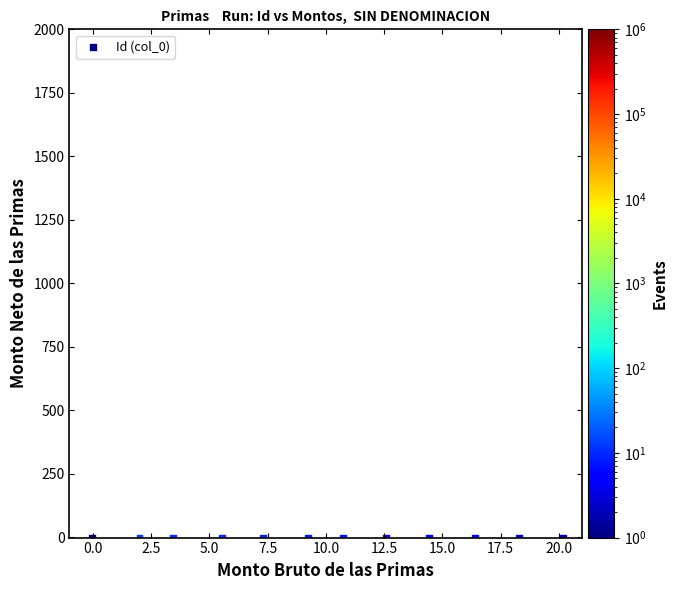

What is the average X value?

10.0